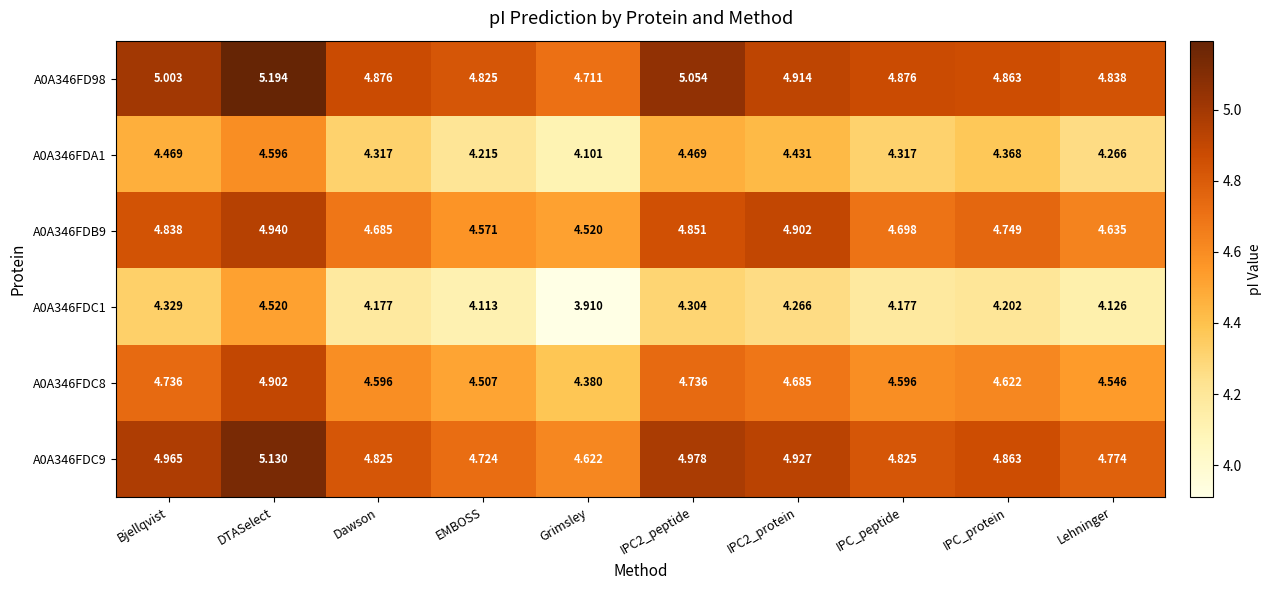

Which category has the highest value across all series?

DTASelect